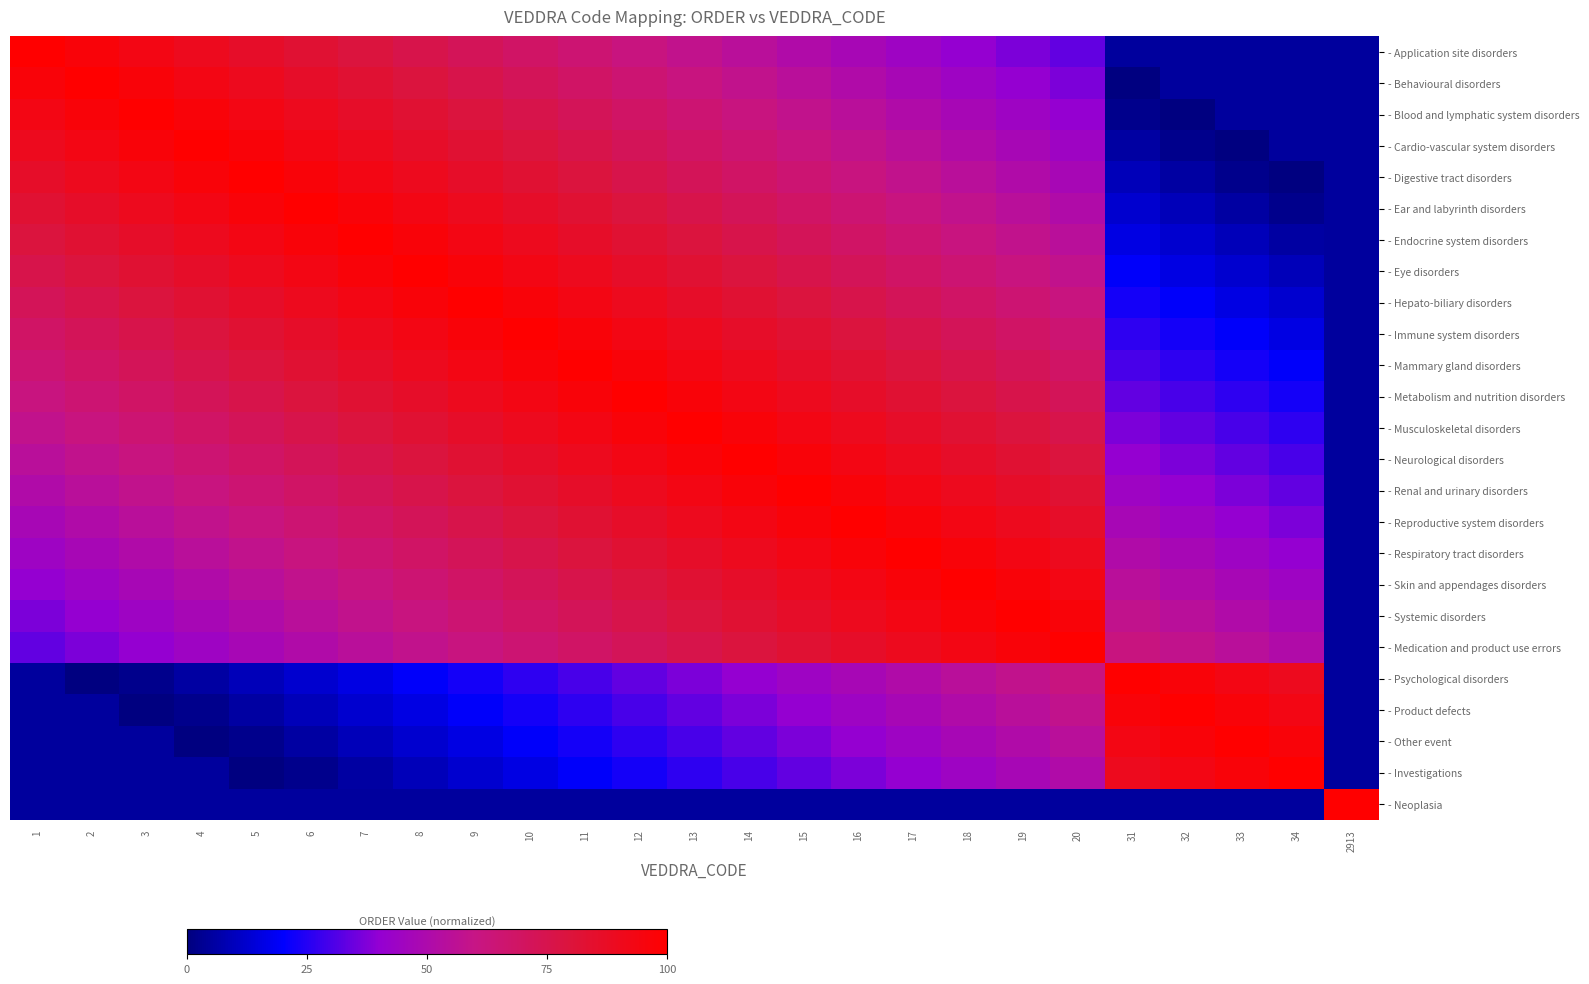

Reading right to left, transcribe all the data shown in this chart.

- Application site disorders: 2913=5.0	34=5.0	33=5.0	32=5.0	31=5.0	20=33.5	19=37.0	18=40.5	17=44.0	16=47.5	15=51.0	14=54.5	13=58.0	12=61.5	11=65.0	10=68.5	9=72.0	8=75.5	7=79.0	6=82.5	5=86.0	4=89.5	3=93.0	2=96.5	1=100.0
- Behavioural disorders: 2913=5.0	34=5.0	33=5.0	32=5.0	31=0.0	20=37.0	19=40.5	18=44.0	17=47.5	16=51.0	15=54.5	14=58.0	13=61.5	12=65.0	11=68.5	10=72.0	9=75.5	8=79.0	7=82.5	6=86.0	5=89.5	4=93.0	3=96.5	2=100.0	1=96.5
- Blood and lymphatic system disorders: 2913=5.0	34=5.0	33=5.0	32=0.0	31=2.0	20=40.5	19=44.0	18=47.5	17=51.0	16=54.5	15=58.0	14=61.5	13=65.0	12=68.5	11=72.0	10=75.5	9=79.0	8=82.5	7=86.0	6=89.5	5=93.0	4=96.5	3=100.0	2=96.5	1=93.0
- Cardio-vascular system disorders: 2913=5.0	34=5.0	33=0.0	32=2.0	31=5.5	20=44.0	19=47.5	18=51.0	17=54.5	16=58.0	15=61.5	14=65.0	13=68.5	12=72.0	11=75.5	10=79.0	9=82.5	8=86.0	7=89.5	6=93.0	5=96.5	4=100.0	3=96.5	2=93.0	1=89.5
- Digestive tract disorders: 2913=5.0	34=0.0	33=2.0	32=5.5	31=9.0	20=47.5	19=51.0	18=54.5	17=58.0	16=61.5	15=65.0	14=68.5	13=72.0	12=75.5	11=79.0	10=82.5	9=86.0	8=89.5	7=93.0	6=96.5	5=100.0	4=96.5	3=93.0	2=89.5	1=86.0
- Ear and labyrinth disorders: 2913=5.0	34=2.0	33=5.5	32=9.0	31=12.5	20=51.0	19=54.5	18=58.0	17=61.5	16=65.0	15=68.5	14=72.0	13=75.5	12=79.0	11=82.5	10=86.0	9=89.5	8=93.0	7=96.5	6=100.0	5=96.5	4=93.0	3=89.5	2=86.0	1=82.5
- Endocrine system disorders: 2913=5.0	34=5.5	33=9.0	32=12.5	31=16.0	20=54.5	19=58.0	18=61.5	17=65.0	16=68.5	15=72.0	14=75.5	13=79.0	12=82.5	11=86.0	10=89.5	9=93.0	8=96.5	7=100.0	6=96.5	5=93.0	4=89.5	3=86.0	2=82.5	1=79.0
- Eye disorders: 2913=5.0	34=9.0	33=12.5	32=16.0	31=19.5	20=58.0	19=61.5	18=65.0	17=68.5	16=72.0	15=75.5	14=79.0	13=82.5	12=86.0	11=89.5	10=93.0	9=96.5	8=100.0	7=96.5	6=93.0	5=89.5	4=86.0	3=82.5	2=79.0	1=75.5
- Hepato-biliary disorders: 2913=5.0	34=12.5	33=16.0	32=19.5	31=23.0	20=61.5	19=65.0	18=68.5	17=72.0	16=75.5	15=79.0	14=82.5	13=86.0	12=89.5	11=93.0	10=96.5	9=100.0	8=96.5	7=93.0	6=89.5	5=86.0	4=82.5	3=79.0	2=75.5	1=72.0
- Immune system disorders: 2913=5.0	34=16.0	33=19.5	32=23.0	31=26.5	20=65.0	19=68.5	18=72.0	17=75.5	16=79.0	15=82.5	14=86.0	13=89.5	12=93.0	11=96.5	10=100.0	9=96.5	8=93.0	7=89.5	6=86.0	5=82.5	4=79.0	3=75.5	2=72.0	1=68.5
- Mammary gland disorders: 2913=5.0	34=19.5	33=23.0	32=26.5	31=30.0	20=68.5	19=72.0	18=75.5	17=79.0	16=82.5	15=86.0	14=89.5	13=93.0	12=96.5	11=100.0	10=96.5	9=93.0	8=89.5	7=86.0	6=82.5	5=79.0	4=75.5	3=72.0	2=68.5	1=65.0
- Metabolism and nutrition disorders: 2913=5.0	34=23.0	33=26.5	32=30.0	31=33.5	20=72.0	19=75.5	18=79.0	17=82.5	16=86.0	15=89.5	14=93.0	13=96.5	12=100.0	11=96.5	10=93.0	9=89.5	8=86.0	7=82.5	6=79.0	5=75.5	4=72.0	3=68.5	2=65.0	1=61.5
- Musculoskeletal disorders: 2913=5.0	34=26.5	33=30.0	32=33.5	31=37.0	20=75.5	19=79.0	18=82.5	17=86.0	16=89.5	15=93.0	14=96.5	13=100.0	12=96.5	11=93.0	10=89.5	9=86.0	8=82.5	7=79.0	6=75.5	5=72.0	4=68.5	3=65.0	2=61.5	1=58.0
- Neurological disorders: 2913=5.0	34=30.0	33=33.5	32=37.0	31=40.5	20=79.0	19=82.5	18=86.0	17=89.5	16=93.0	15=96.5	14=100.0	13=96.5	12=93.0	11=89.5	10=86.0	9=82.5	8=79.0	7=75.5	6=72.0	5=68.5	4=65.0	3=61.5	2=58.0	1=54.5
- Renal and urinary disorders: 2913=5.0	34=33.5	33=37.0	32=40.5	31=44.0	20=82.5	19=86.0	18=89.5	17=93.0	16=96.5	15=100.0	14=96.5	13=93.0	12=89.5	11=86.0	10=82.5	9=79.0	8=75.5	7=72.0	6=68.5	5=65.0	4=61.5	3=58.0	2=54.5	1=51.0
- Reproductive system disorders: 2913=5.0	34=37.0	33=40.5	32=44.0	31=47.5	20=86.0	19=89.5	18=93.0	17=96.5	16=100.0	15=96.5	14=93.0	13=89.5	12=86.0	11=82.5	10=79.0	9=75.5	8=72.0	7=68.5	6=65.0	5=61.5	4=58.0	3=54.5	2=51.0	1=47.5
- Respiratory tract disorders: 2913=5.0	34=40.5	33=44.0	32=47.5	31=51.0	20=89.5	19=93.0	18=96.5	17=100.0	16=96.5	15=93.0	14=89.5	13=86.0	12=82.5	11=79.0	10=75.5	9=72.0	8=68.5	7=65.0	6=61.5	5=58.0	4=54.5	3=51.0	2=47.5	1=44.0
- Skin and appendages disorders: 2913=5.0	34=44.0	33=47.5	32=51.0	31=54.5	20=93.0	19=96.5	18=100.0	17=96.5	16=93.0	15=89.5	14=86.0	13=82.5	12=79.0	11=75.5	10=72.0	9=68.5	8=65.0	7=61.5	6=58.0	5=54.5	4=51.0	3=47.5	2=44.0	1=40.5
- Systemic disorders: 2913=5.0	34=47.5	33=51.0	32=54.5	31=58.0	20=96.5	19=100.0	18=96.5	17=93.0	16=89.5	15=86.0	14=82.5	13=79.0	12=75.5	11=72.0	10=68.5	9=65.0	8=61.5	7=58.0	6=54.5	5=51.0	4=47.5	3=44.0	2=40.5	1=37.0
- Medication and product use errors: 2913=5.0	34=51.0	33=54.5	32=58.0	31=61.5	20=100.0	19=96.5	18=93.0	17=89.5	16=86.0	15=82.5	14=79.0	13=75.5	12=72.0	11=68.5	10=65.0	9=61.5	8=58.0	7=54.5	6=51.0	5=47.5	4=44.0	3=40.5	2=37.0	1=33.5
- Psychological disorders: 2913=5.0	34=89.5	33=93.0	32=96.5	31=100.0	20=61.5	19=58.0	18=54.5	17=51.0	16=47.5	15=44.0	14=40.5	13=37.0	12=33.5	11=30.0	10=26.5	9=23.0	8=19.5	7=16.0	6=12.5	5=9.0	4=5.5	3=2.0	2=0.0	1=5.0
- Product defects: 2913=5.0	34=93.0	33=96.5	32=100.0	31=96.5	20=58.0	19=54.5	18=51.0	17=47.5	16=44.0	15=40.5	14=37.0	13=33.5	12=30.0	11=26.5	10=23.0	9=19.5	8=16.0	7=12.5	6=9.0	5=5.5	4=2.0	3=0.0	2=5.0	1=5.0
- Other event: 2913=5.0	34=96.5	33=100.0	32=96.5	31=93.0	20=54.5	19=51.0	18=47.5	17=44.0	16=40.5	15=37.0	14=33.5	13=30.0	12=26.5	11=23.0	10=19.5	9=16.0	8=12.5	7=9.0	6=5.5	5=2.0	4=0.0	3=5.0	2=5.0	1=5.0
- Investigations: 2913=5.0	34=100.0	33=96.5	32=93.0	31=89.5	20=51.0	19=47.5	18=44.0	17=40.5	16=37.0	15=33.5	14=30.0	13=26.5	12=23.0	11=19.5	10=16.0	9=12.5	8=9.0	7=5.5	6=2.0	5=0.0	4=5.0	3=5.0	2=5.0	1=5.0
- Neoplasia: 2913=100.0	34=5.0	33=5.0	32=5.0	31=5.0	20=5.0	19=5.0	18=5.0	17=5.0	16=5.0	15=5.0	14=5.0	13=5.0	12=5.0	11=5.0	10=5.0	9=5.0	8=5.0	7=5.0	6=5.0	5=5.0	4=5.0	3=5.0	2=5.0	1=5.0